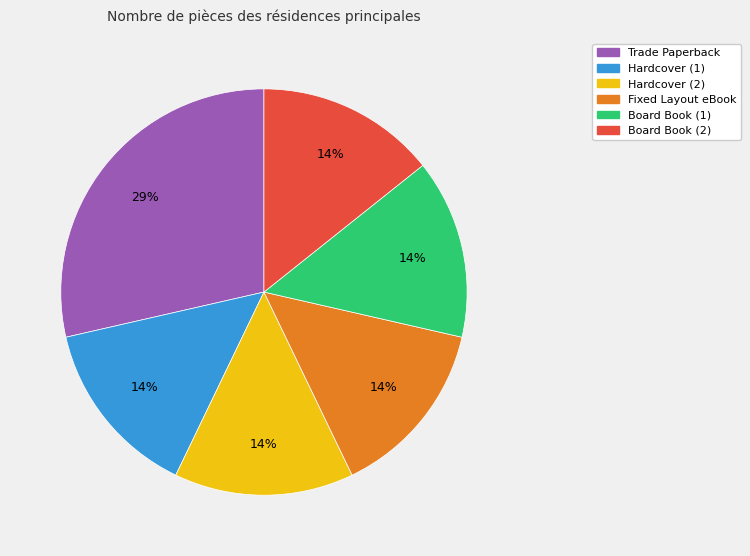

True or false: Trade Paperback accounts for 29% of the total.

True